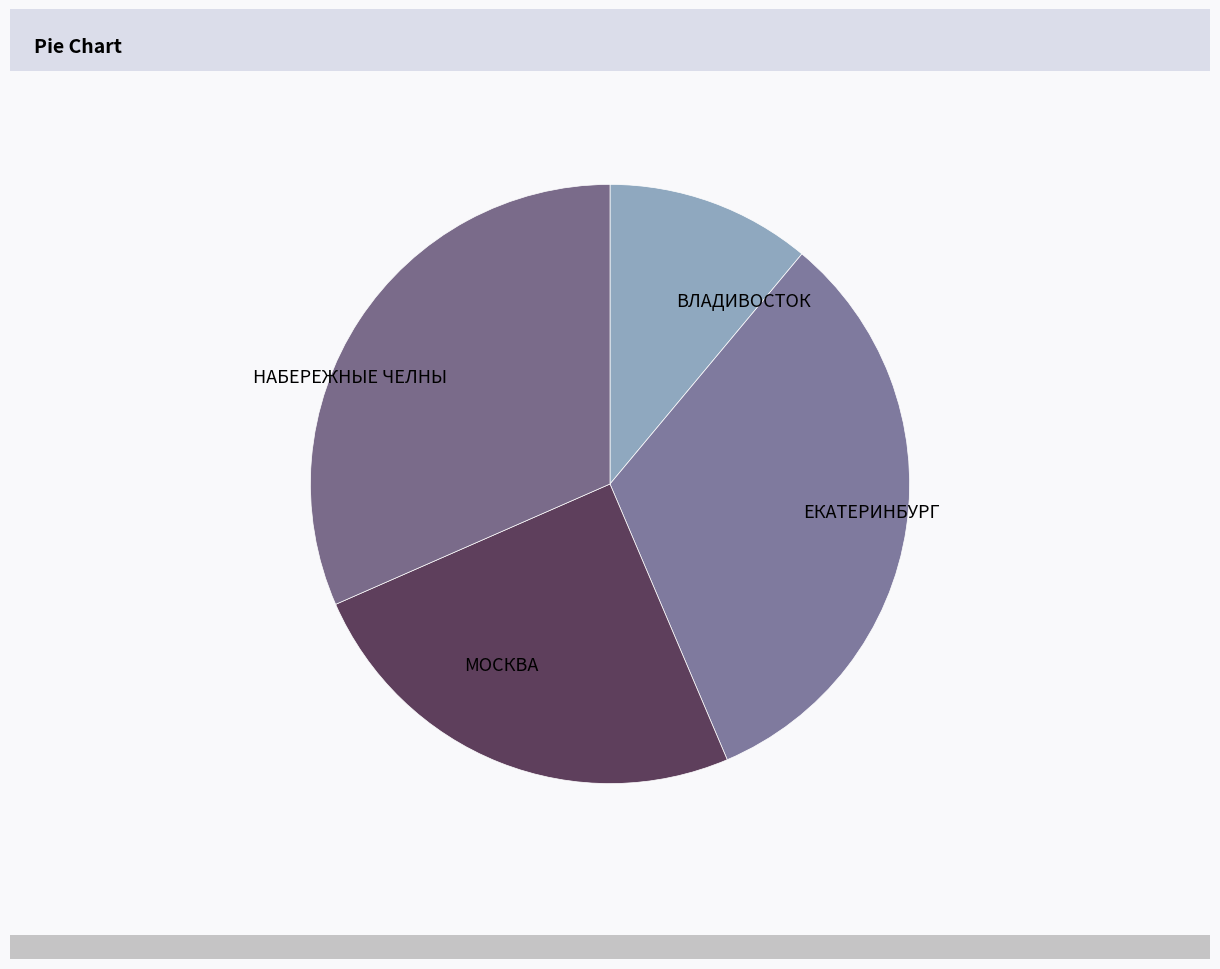

Which category has the smallest portion of the pie?

ВЛАДИВОСТОК